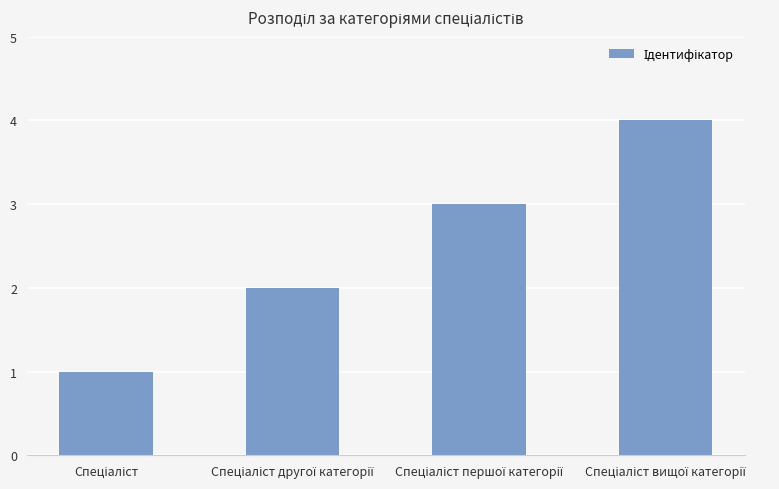

What is the value of the 3rd bar from the left?

3